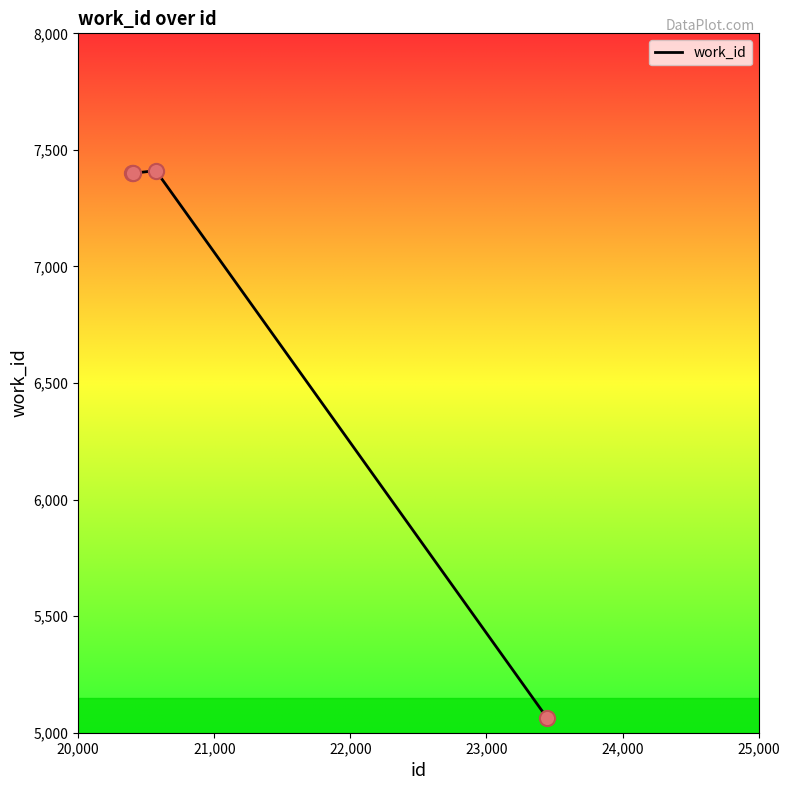

What is the minimum value shown in the chart?

5063